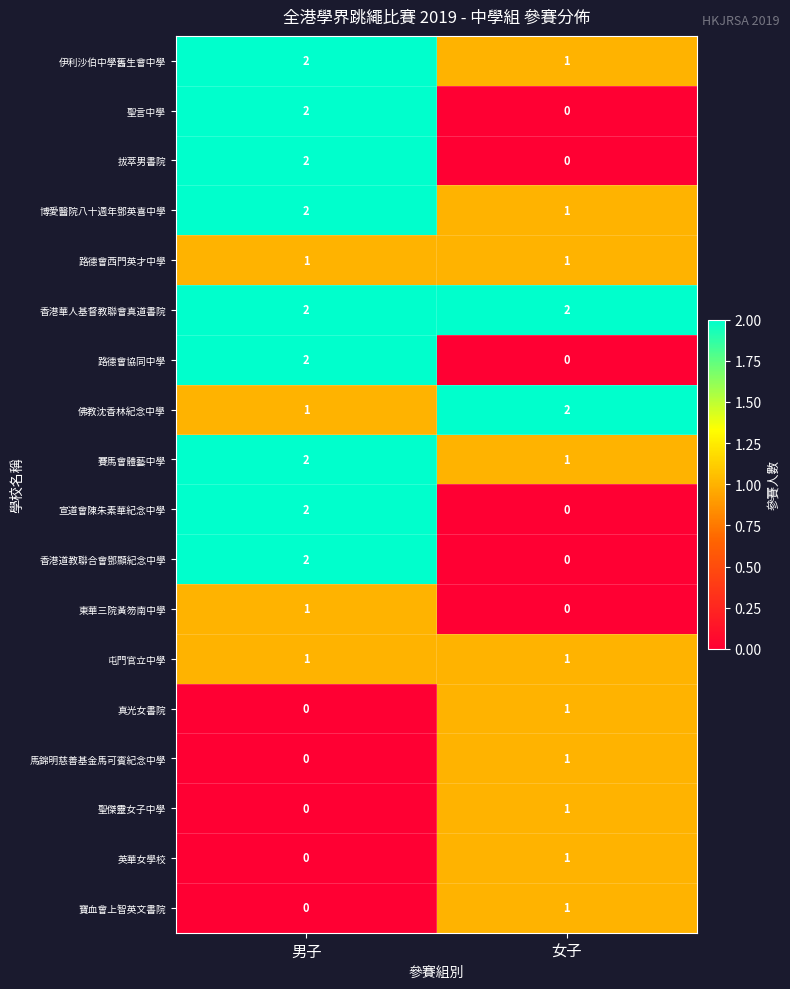

The 拔萃男書院 series shows 2 at 男子. True or false?

True